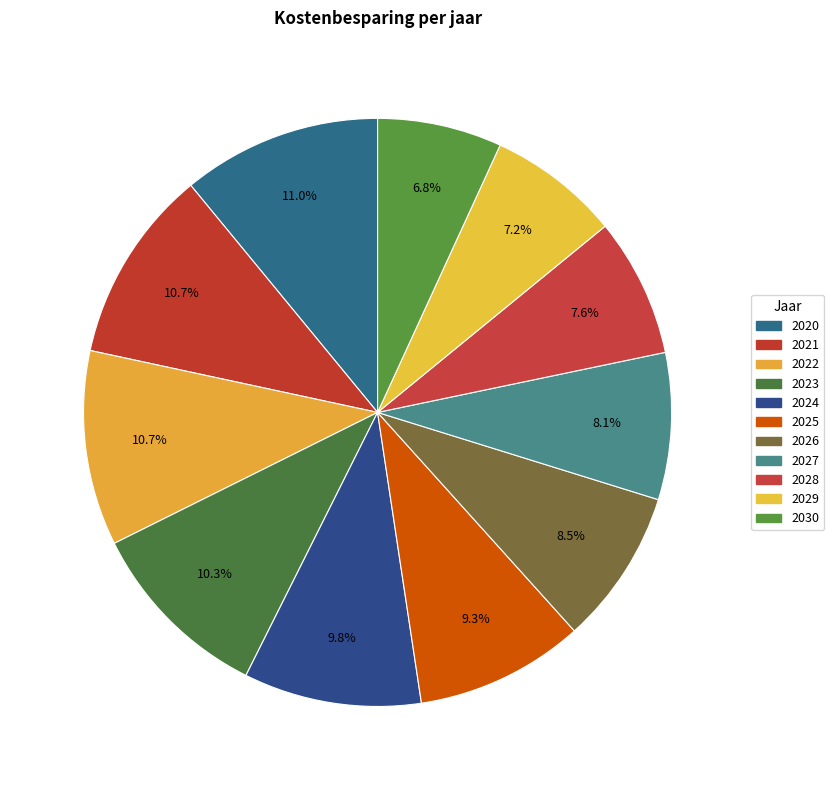

How many segments does this pie chart have?

11